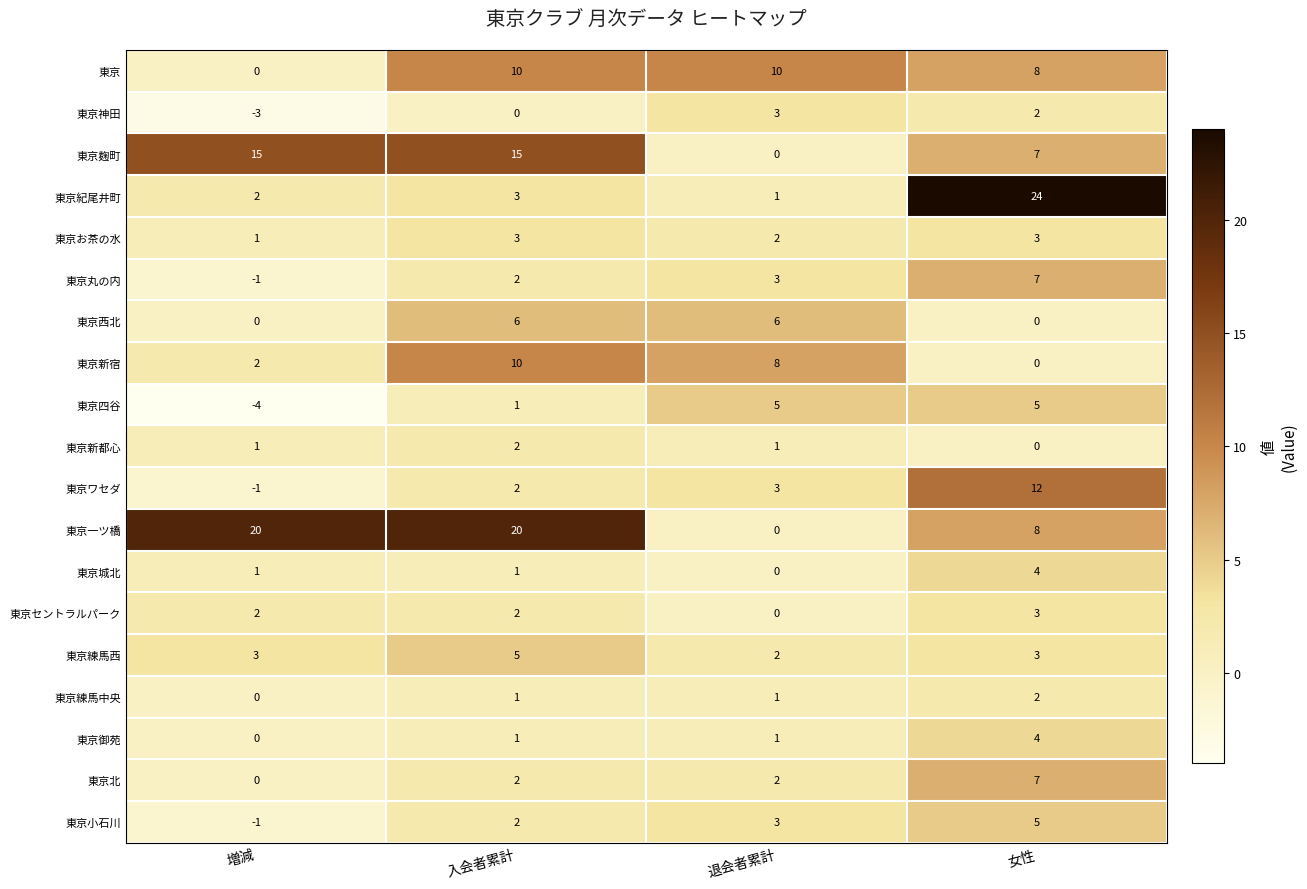

Count the number of data series in this chart.

19